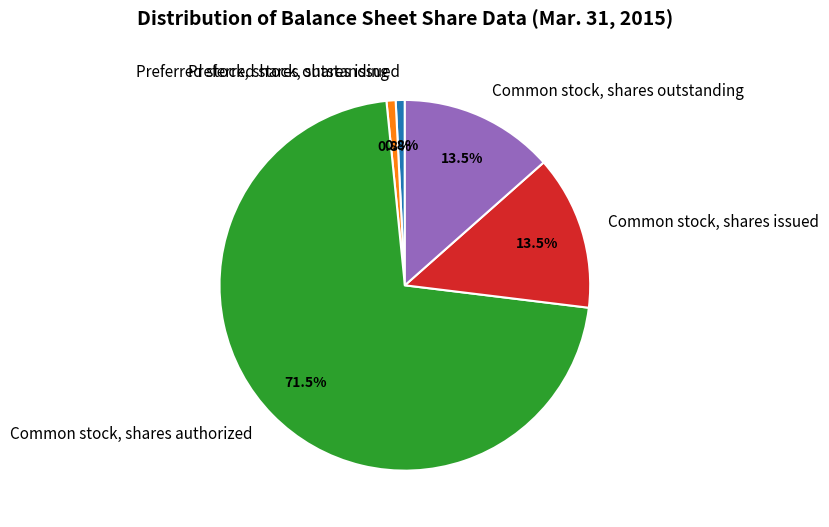

To the nearest percent, what is the difference between the largest and smallest slice percentages?

71%